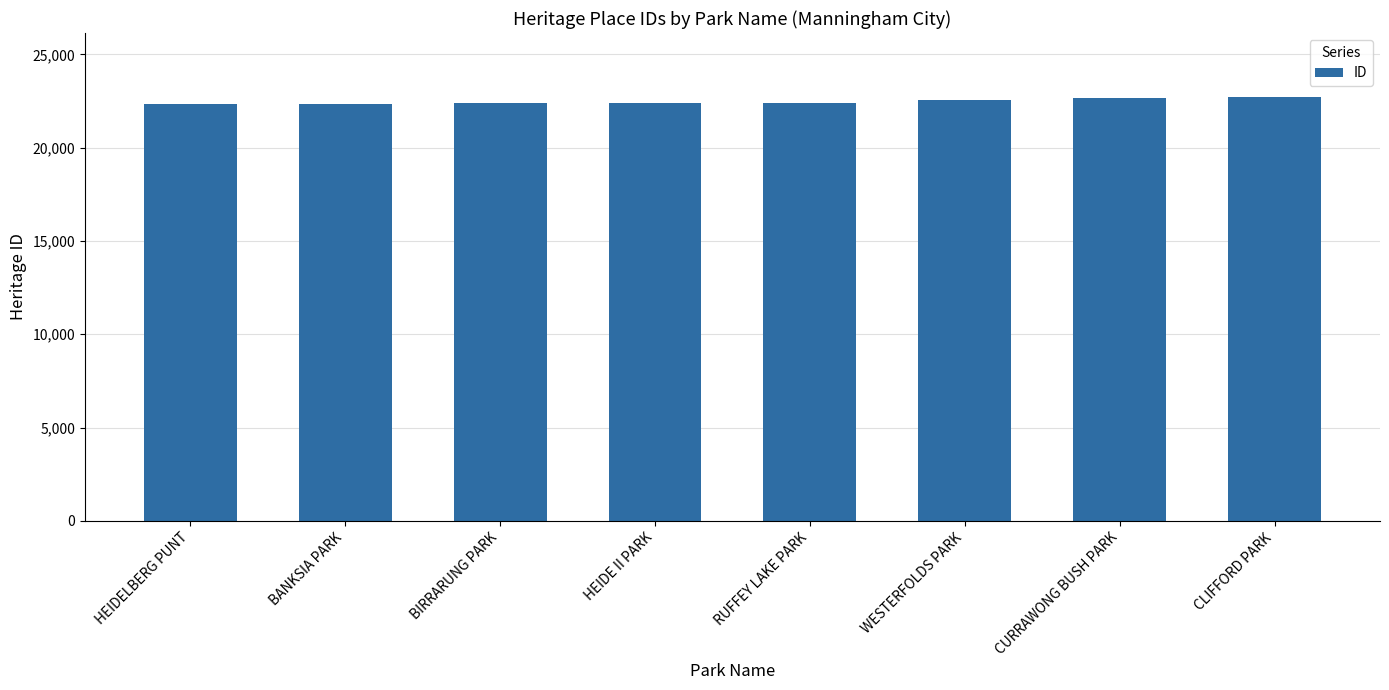

What position from the left is BIRRARUNG PARK?

3